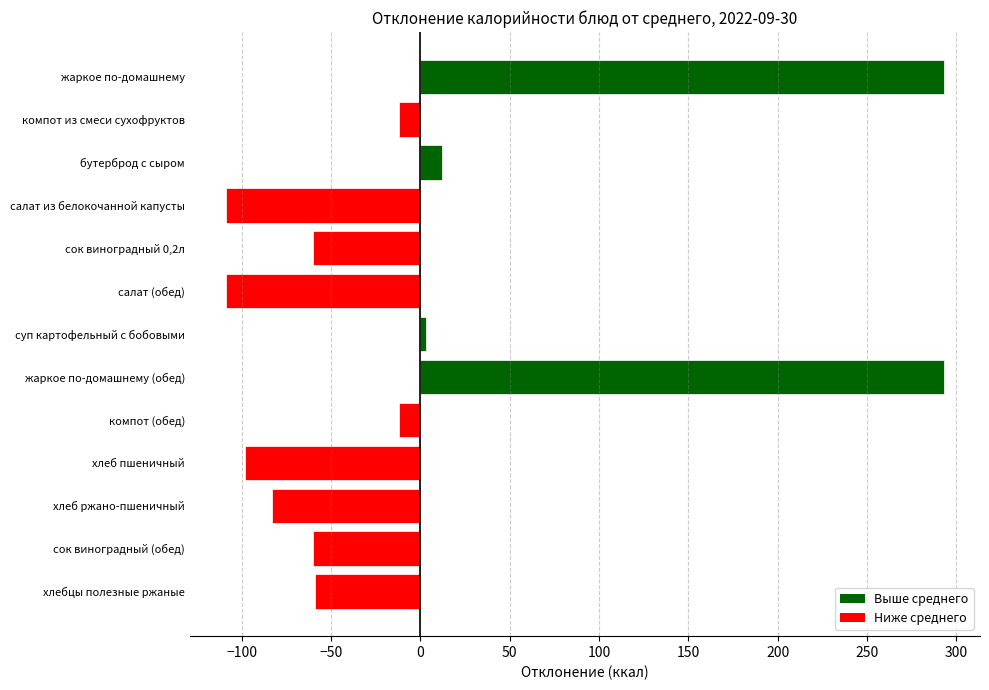

What is the value of the 3rd bar from the top?

12.1